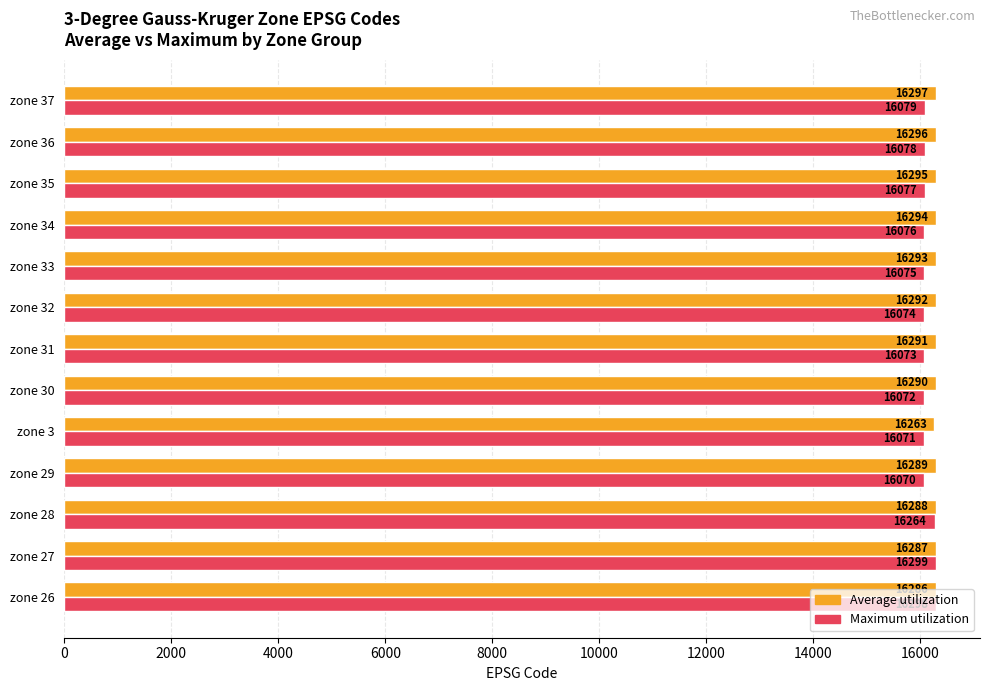

At which category is the sum across all series the highest?

zone 27